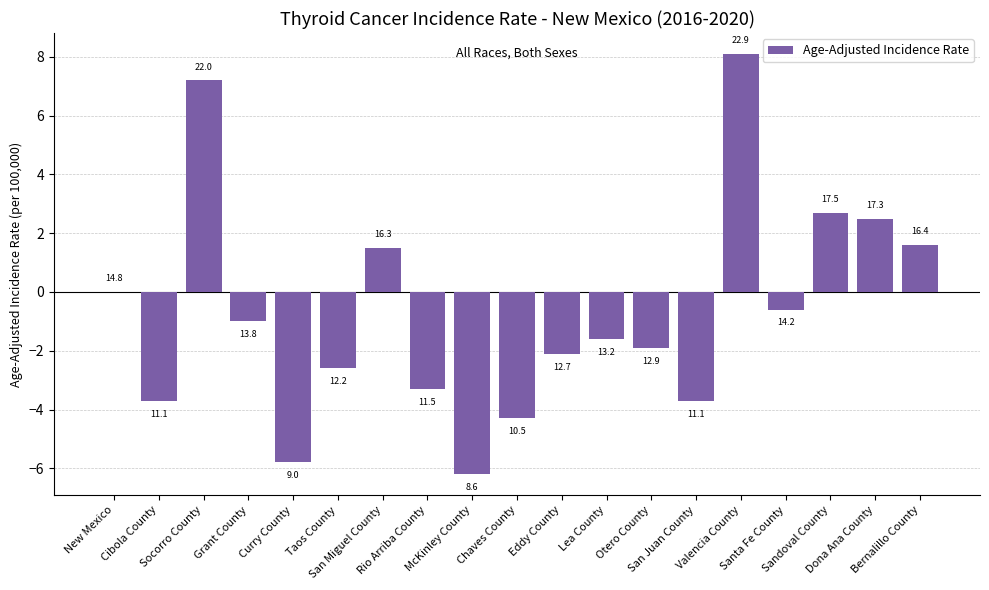

Reading left to right, extract all data points from this chart.

New Mexico=0.0	Cibola County=-3.7	Socorro County=7.2	Grant County=-1.0	Curry County=-5.8	Taos County=-2.6	San Miguel County=1.5	Rio Arriba County=-3.3	McKinley County=-6.2	Chaves County=-4.3	Eddy County=-2.1	Lea County=-1.6	Otero County=-1.9	San Juan County=-3.7	Valencia County=8.1	Santa Fe County=-0.6	Sandoval County=2.7	Dona Ana County=2.5	Bernalillo County=1.6